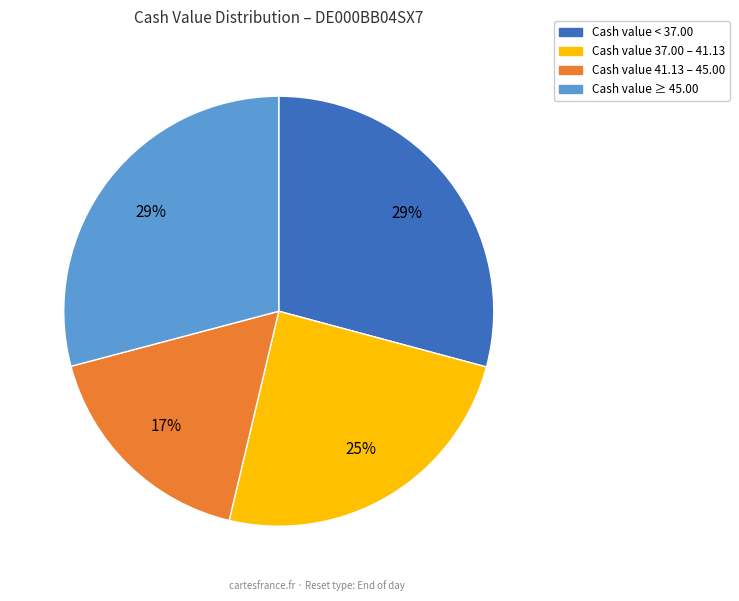

Count the number of slices in the pie.

4